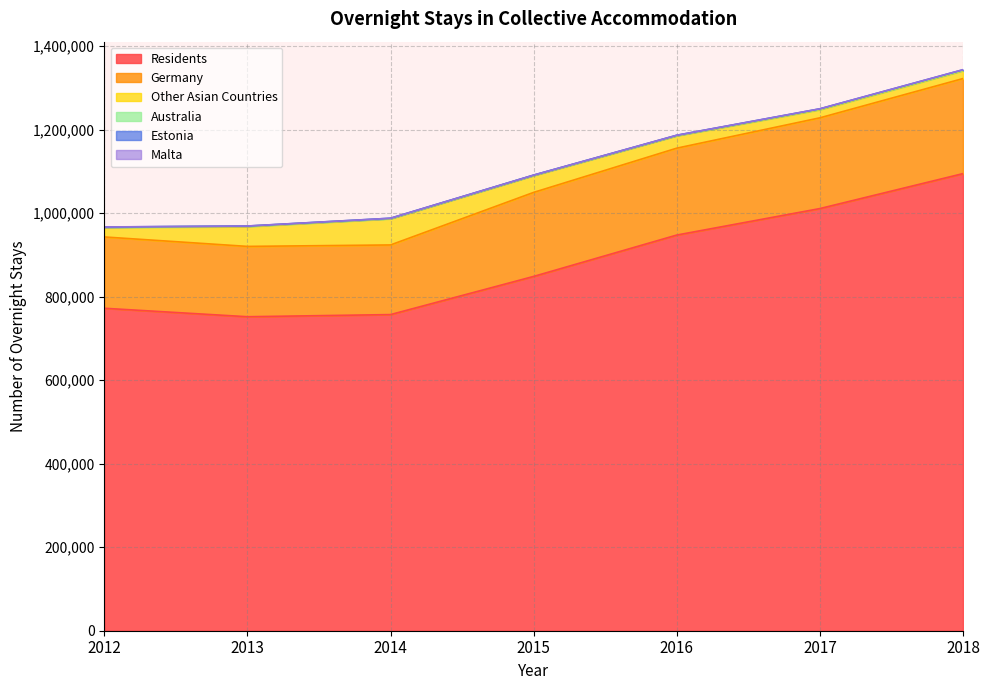

At which category does Other Asian Countries reach its first local peak?

2014